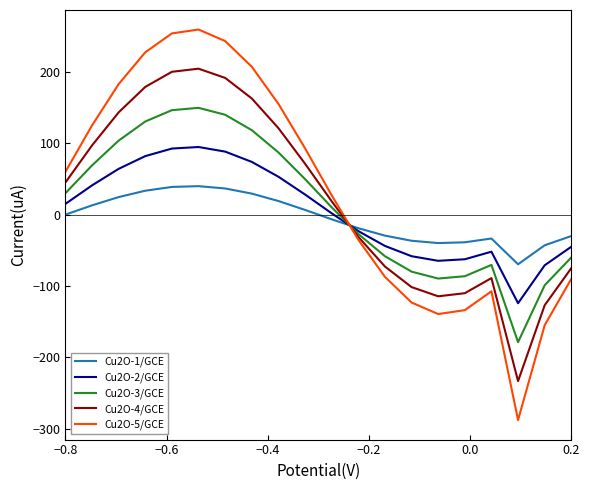

Which series has the largest range (max minus min)?

Cu2O-5/GCE